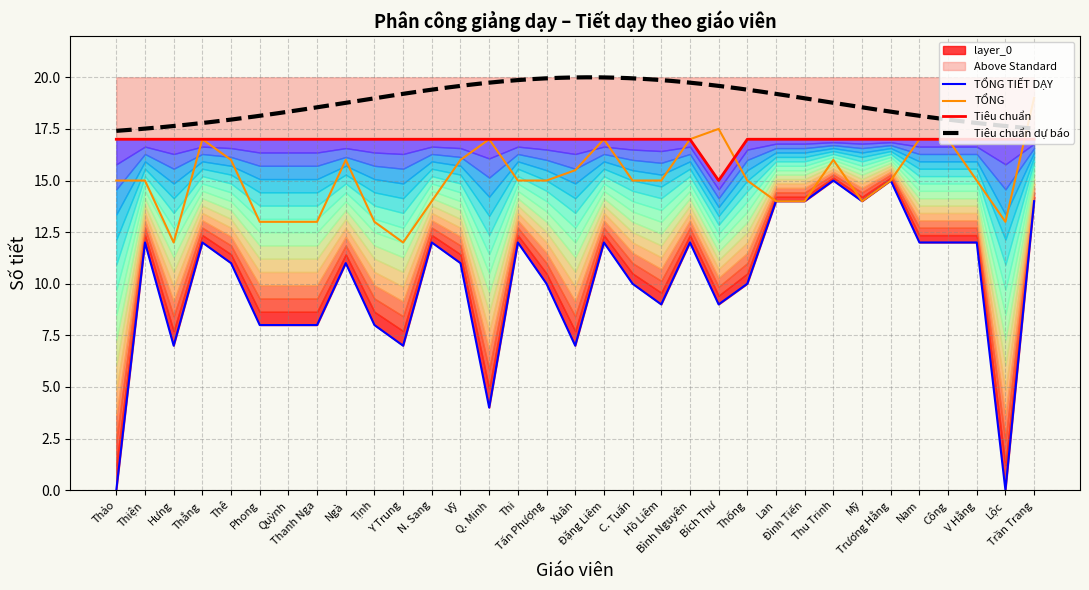

What is the lowest value of the TỔNG series?

12.0